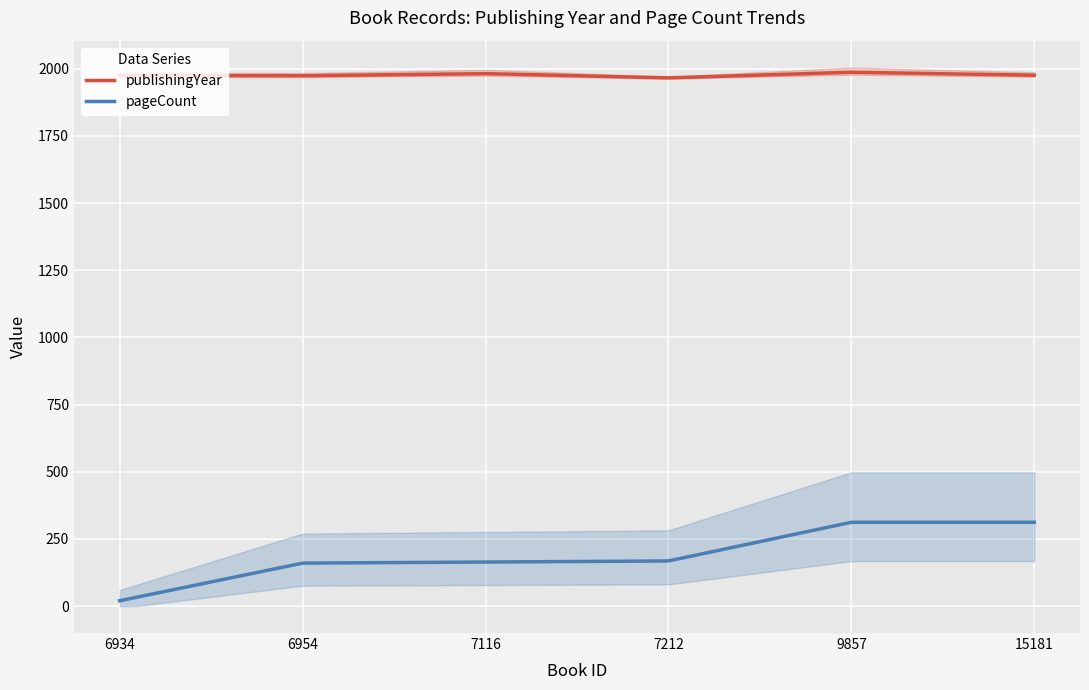

Does the chart display data point markers on the line(s)?

No